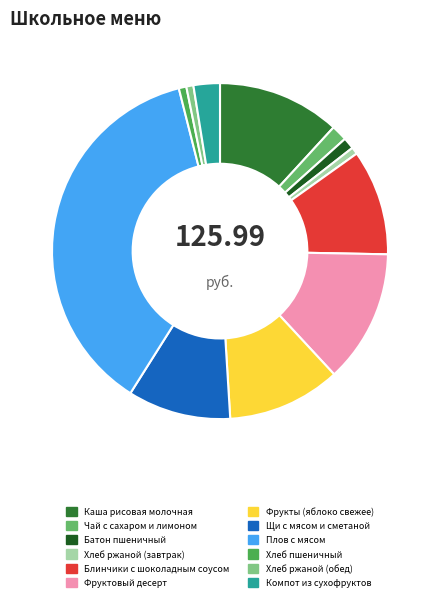

True or false: Фрукты (яблоко свежее) accounts for 11% of the total.

True